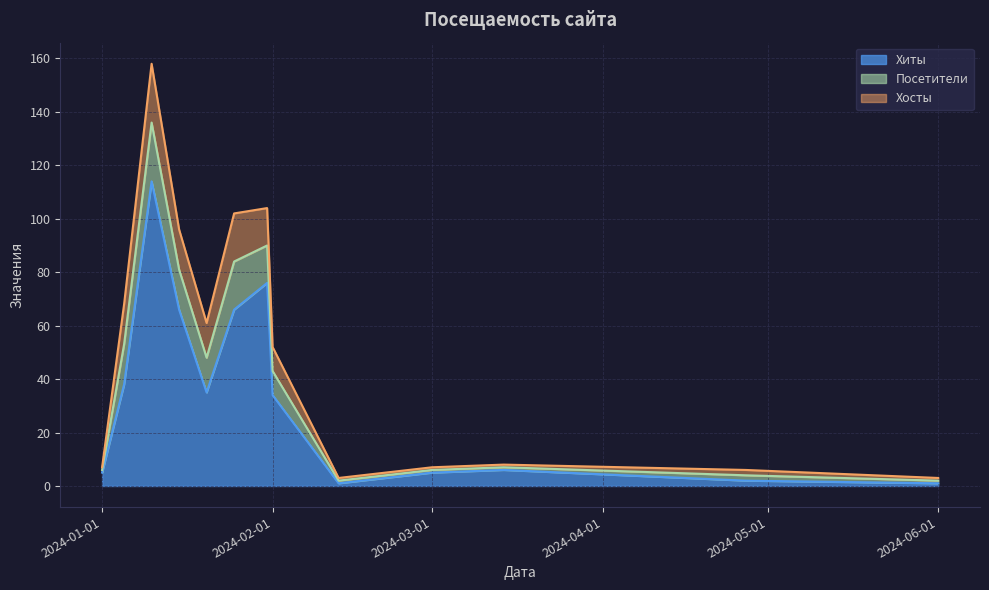

Count the number of categories in the chart.

13